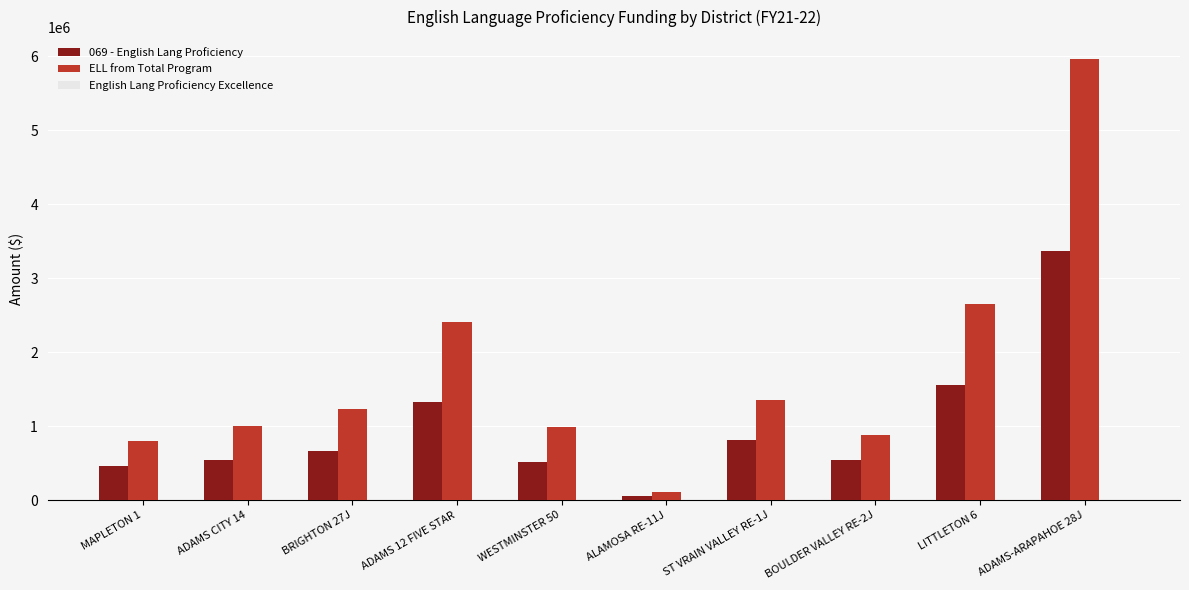

List the series in order of their peak value, lowest first.

069 - English Lang Proficiency, ELL from Total Program